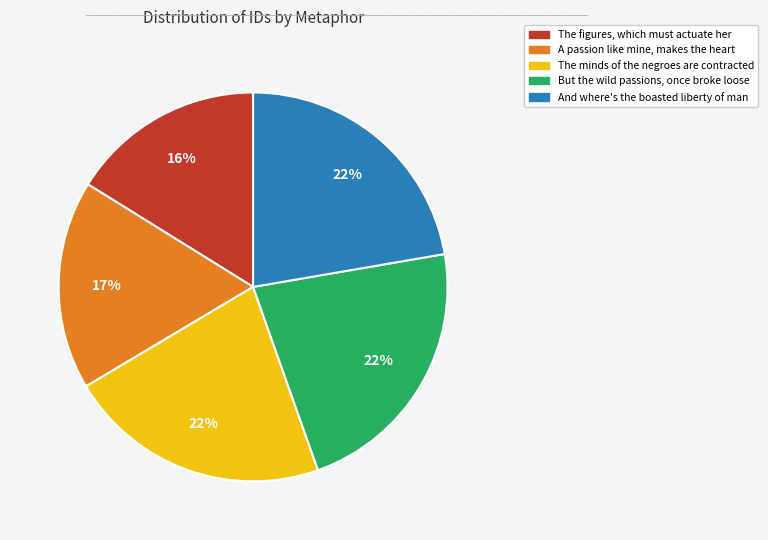

What is the smallest slice in the pie chart?

The figures, which must actuate her